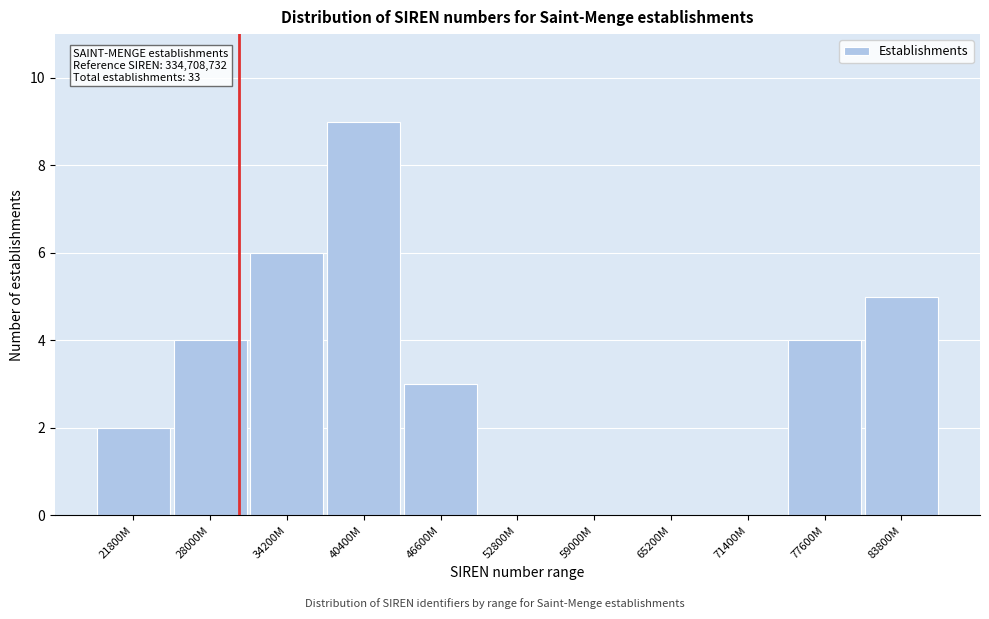

Reading left to right, transcribe all the data shown in this chart.

21800M=2	28000M=4	34200M=6	40400M=9	46600M=3	52800M=0	59000M=0	65200M=0	71400M=0	77600M=4	83800M=5